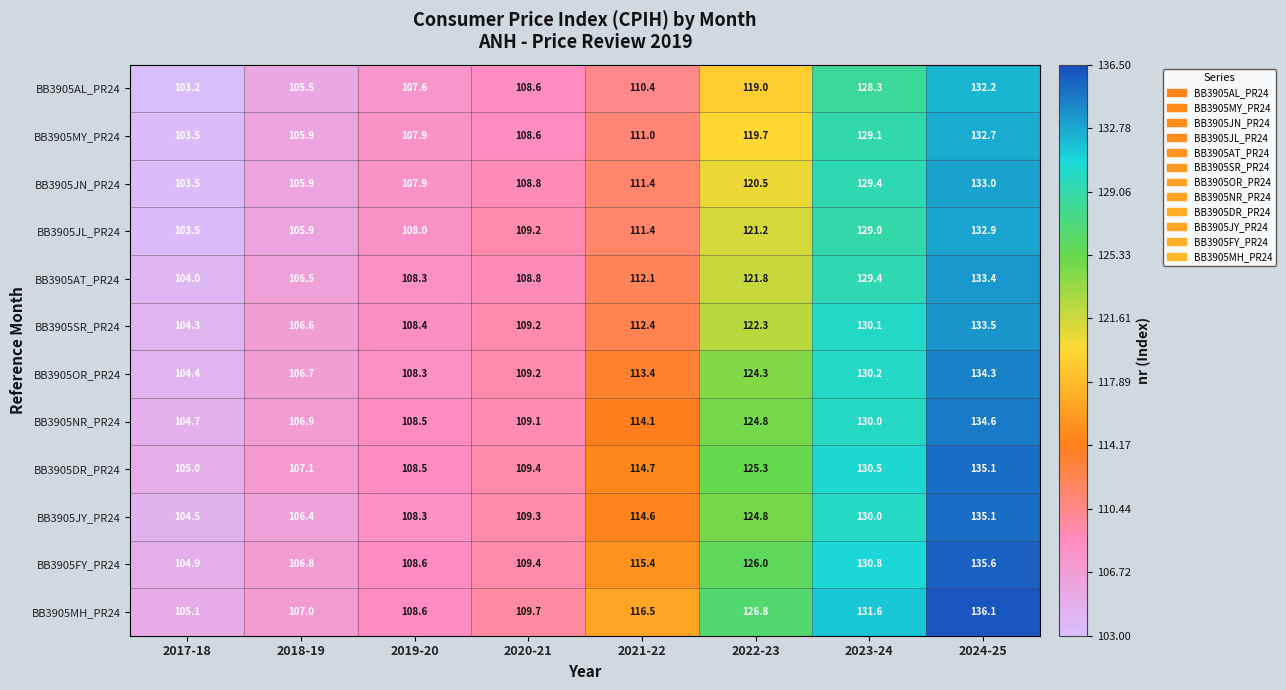

The BB3905NR_PR24 series shows 142.8 at 2018-19. True or false?

False